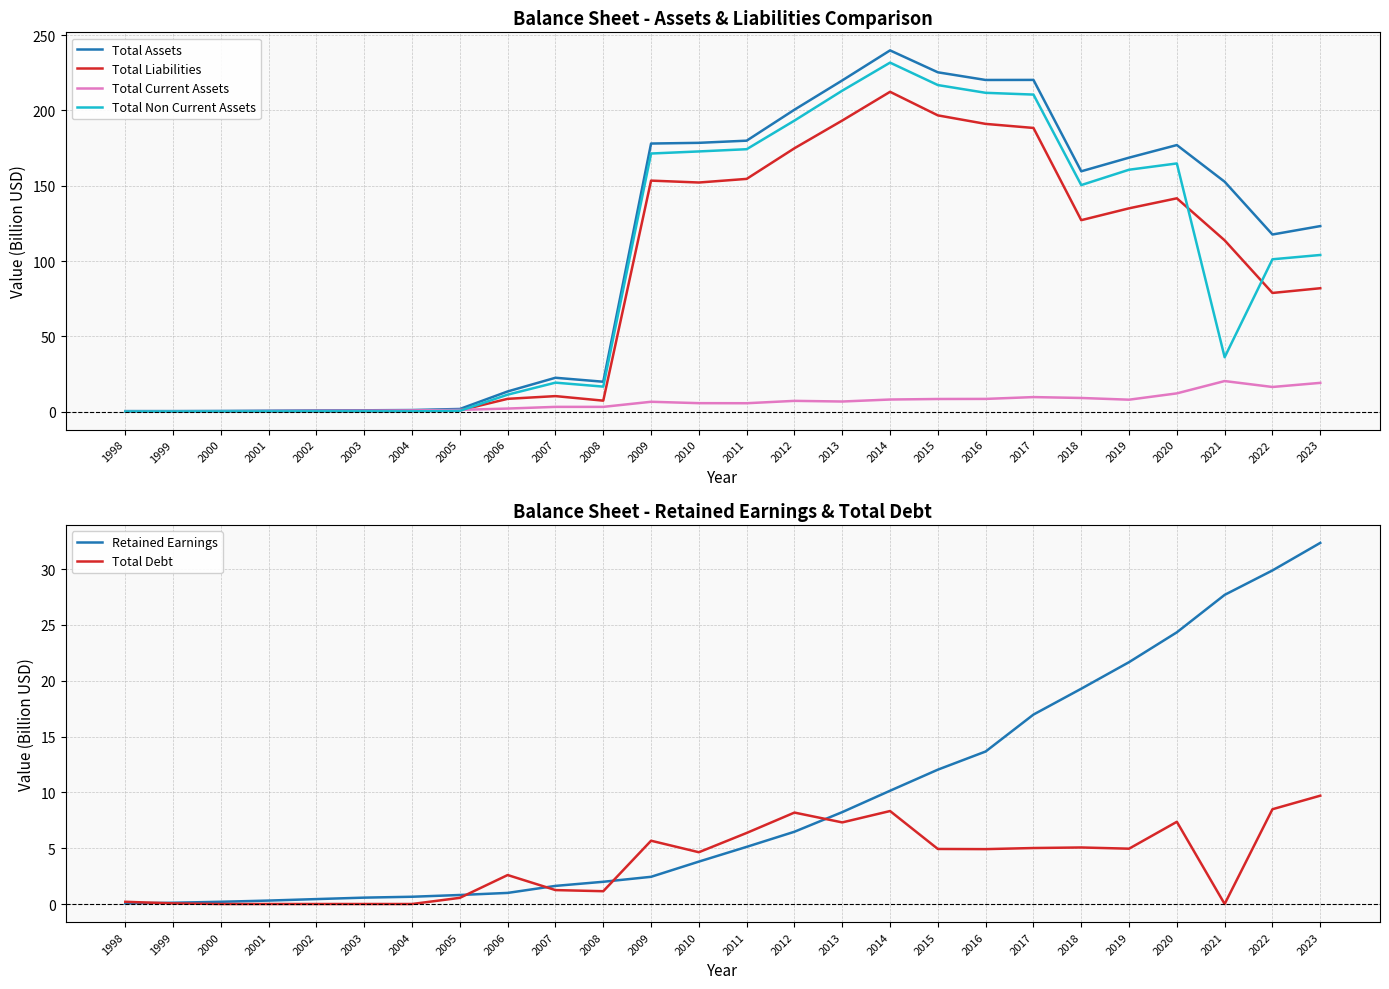

What is the spread (max minus min) of values at 2023?

113.5